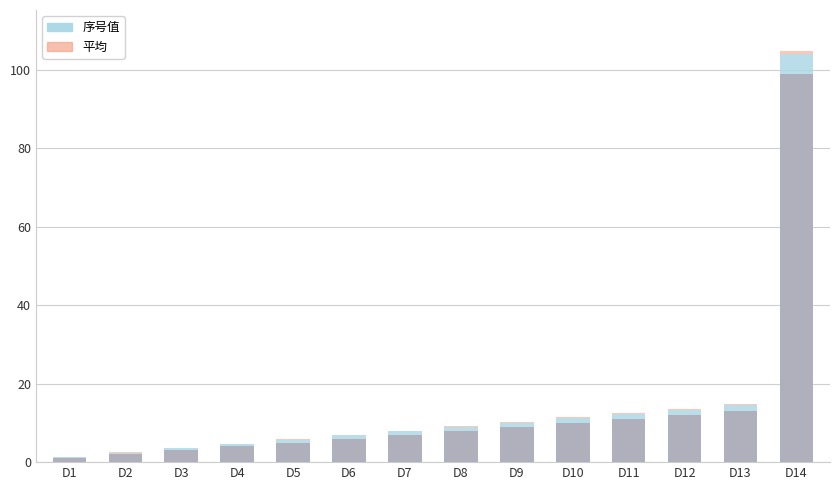

At which category is the sum across all series the highest?

D14